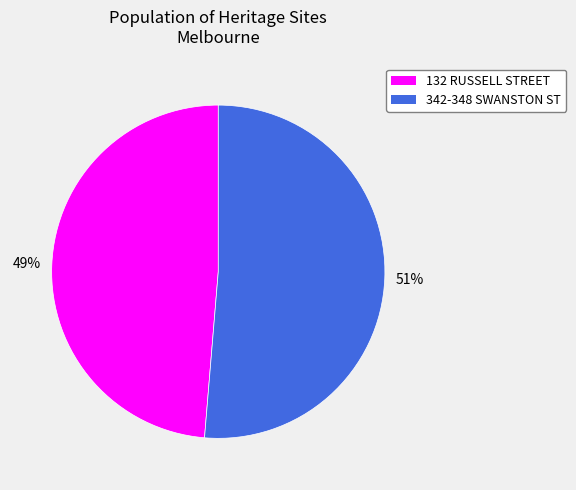

The 132 RUSSELL STREET slice represents 49% of the pie. True or false?

True